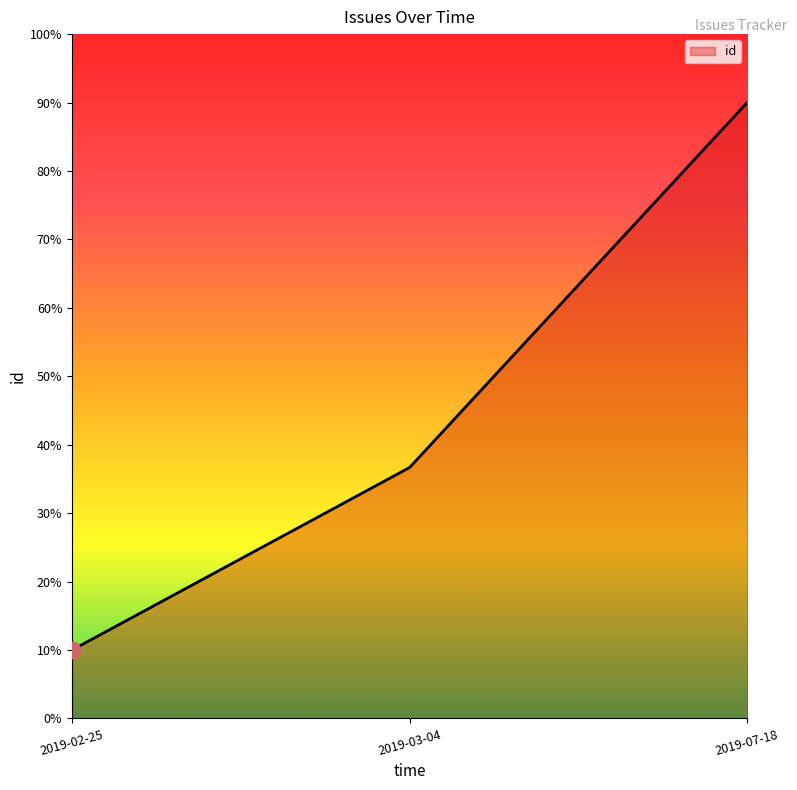

Count the values in the range 10 to 90.

3